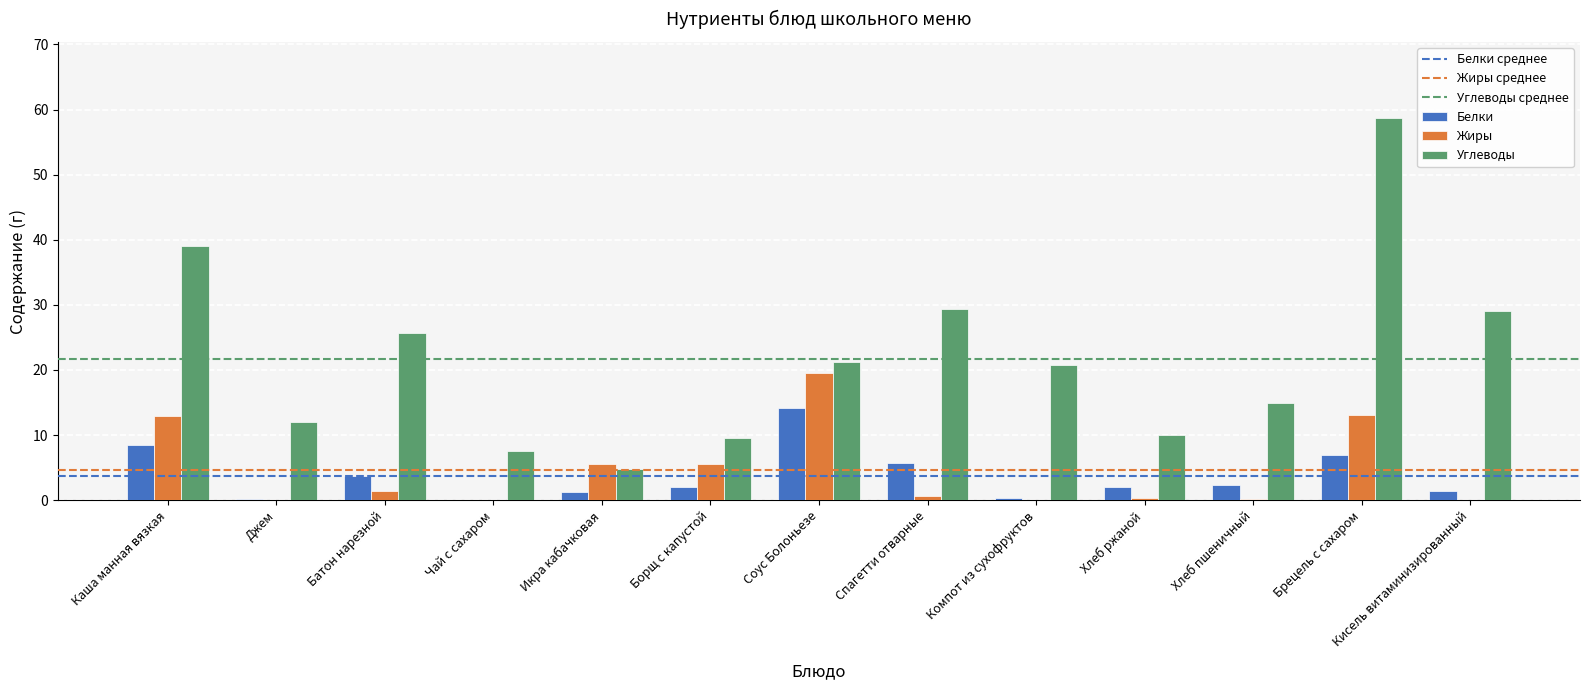

Which series changed the most between Хлеб ржаной and Брецель с сахаром?

Углеводы